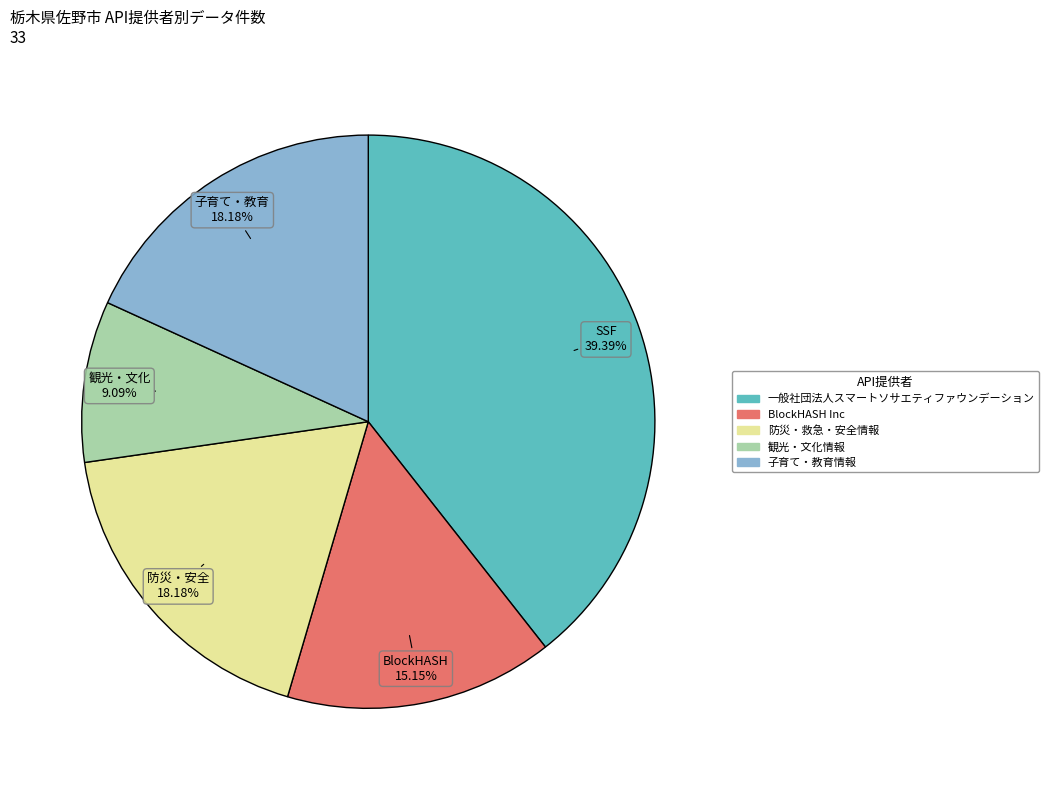

What percentage is NOT represented by 一般社団法人スマートソサエティファウンデーション?

60.6%